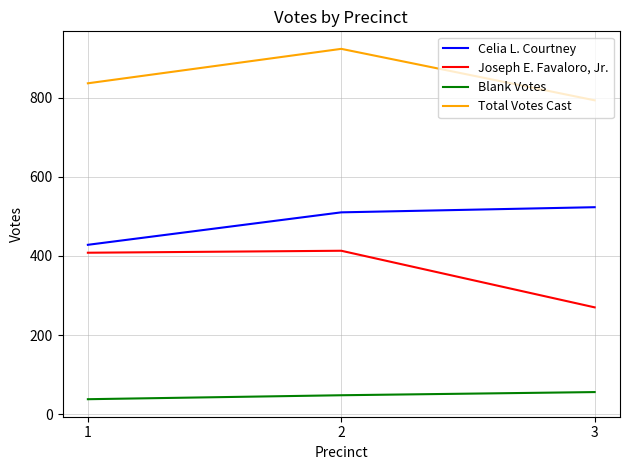

Which series has the widest spread of values?

Joseph E. Favaloro, Jr.